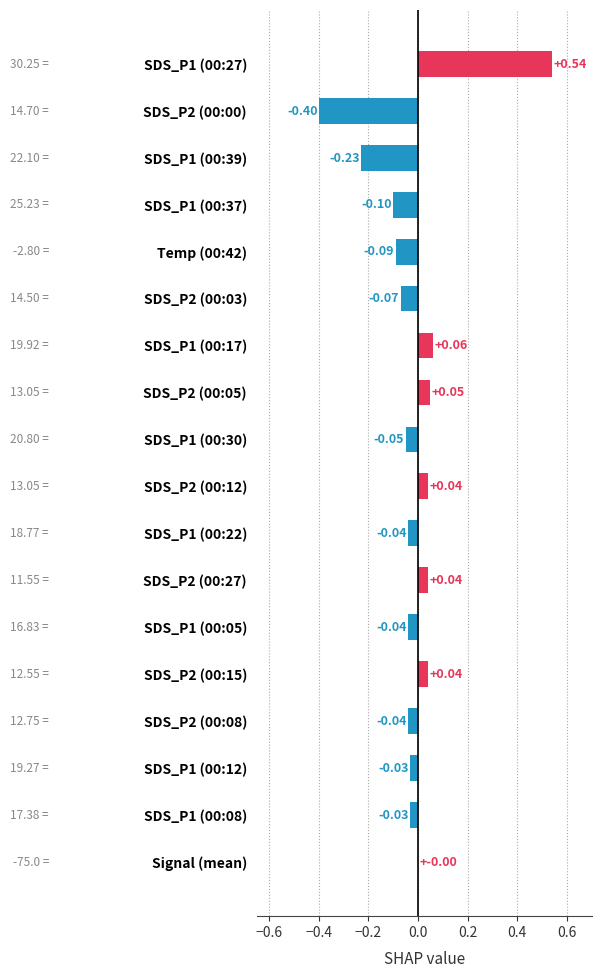

What is the sum of the values at SDS_P2 (00:00) and SDS_P1 (00:22)?

-0.4